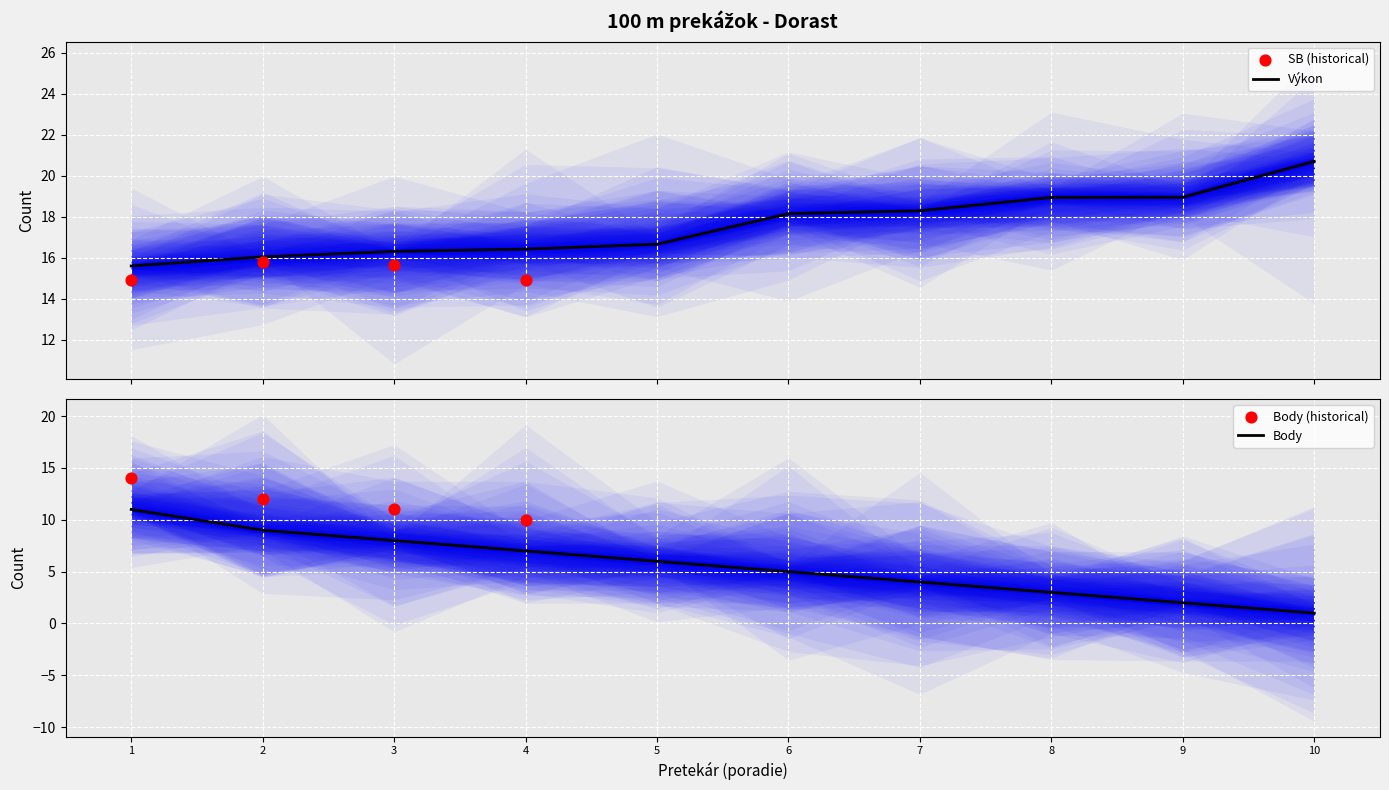

The value of Body at 7 is 4. True or false?

True